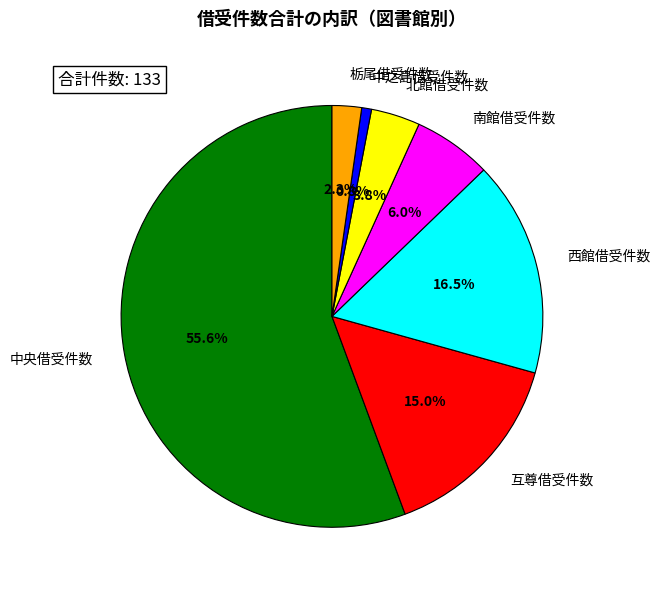

Does 中央借受件数 represent more than half of the total?

Yes